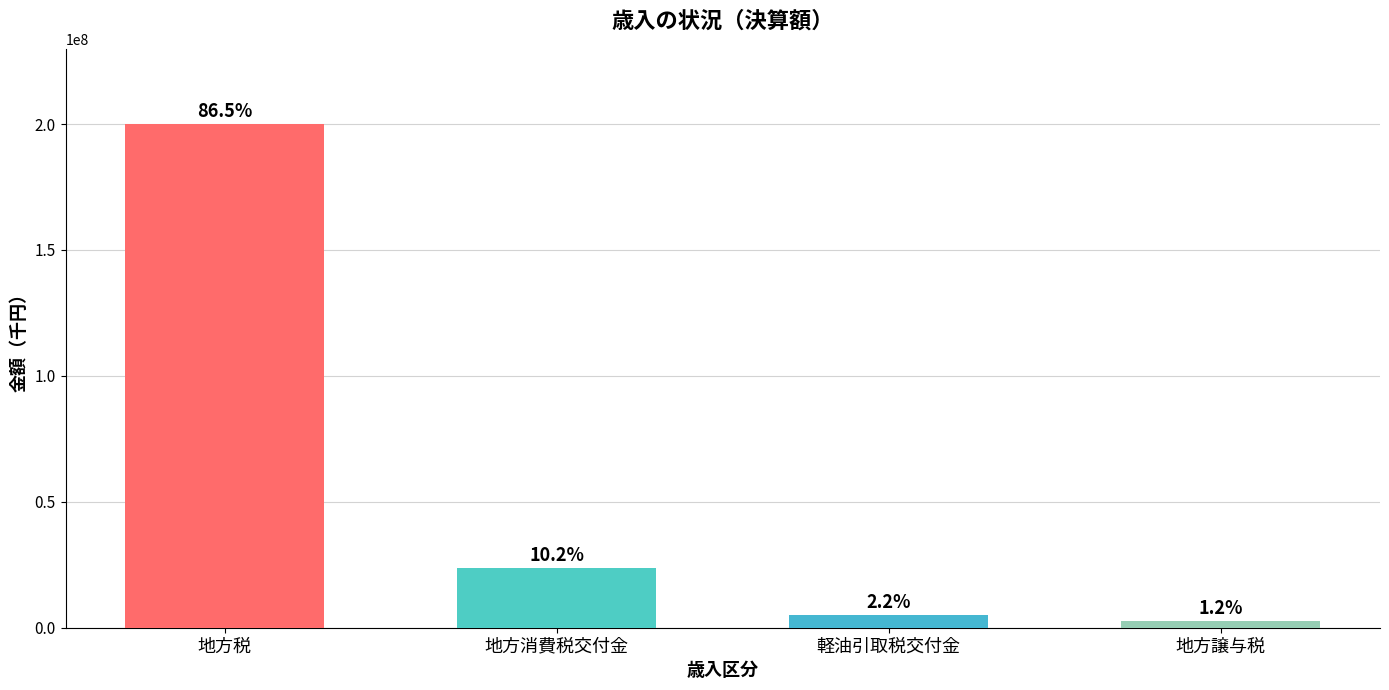

Are the bars grouped side by side (vs. stacked)?

No